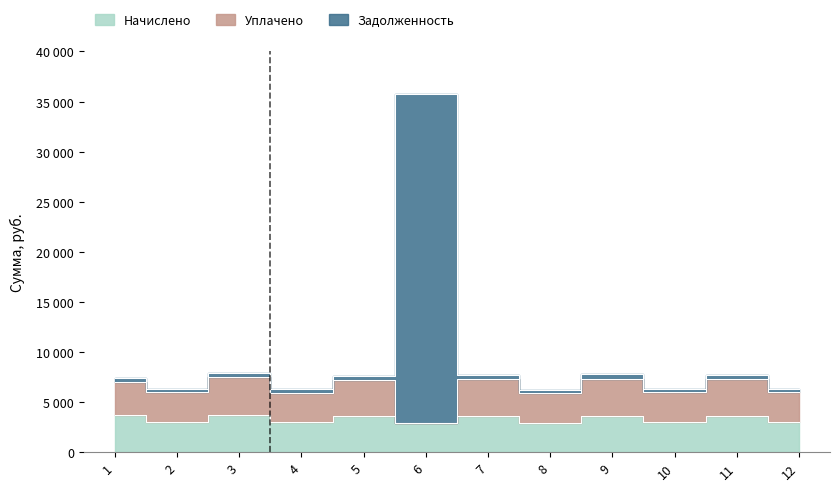

What is the smallest value displayed?

2955.5